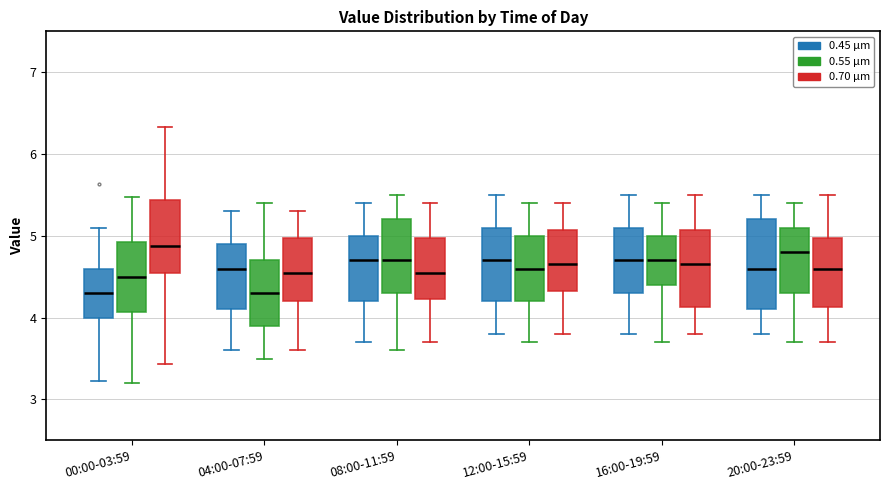

Where is the lower edge of the box for 16:00-19:59 (0.55 µm) on the y-axis? The values are not printed on the chart, so give them approximately, as read against the axis.

4.4